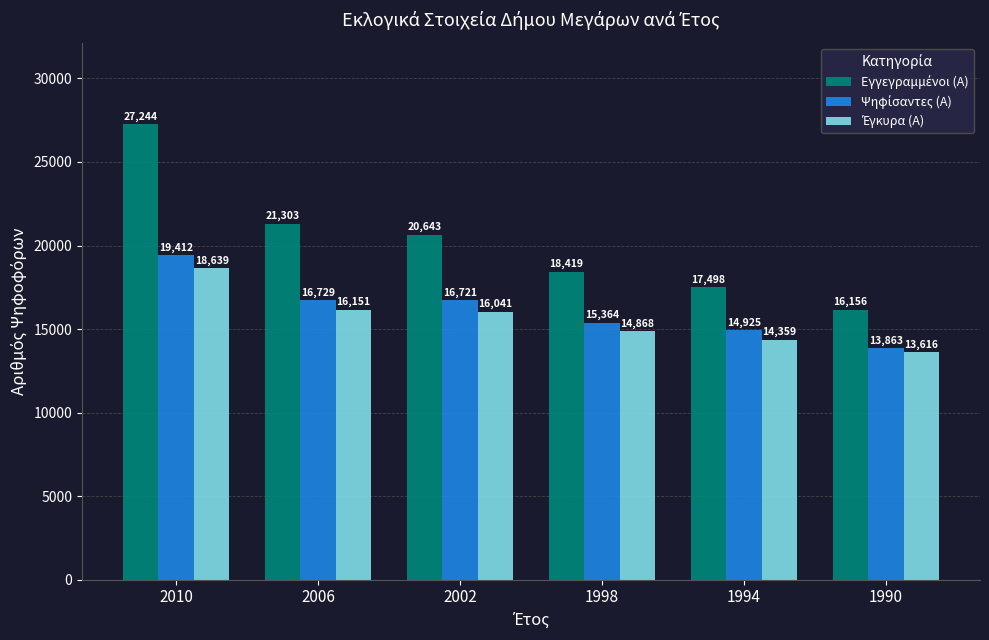

Which category has the lowest value across all series?

1990